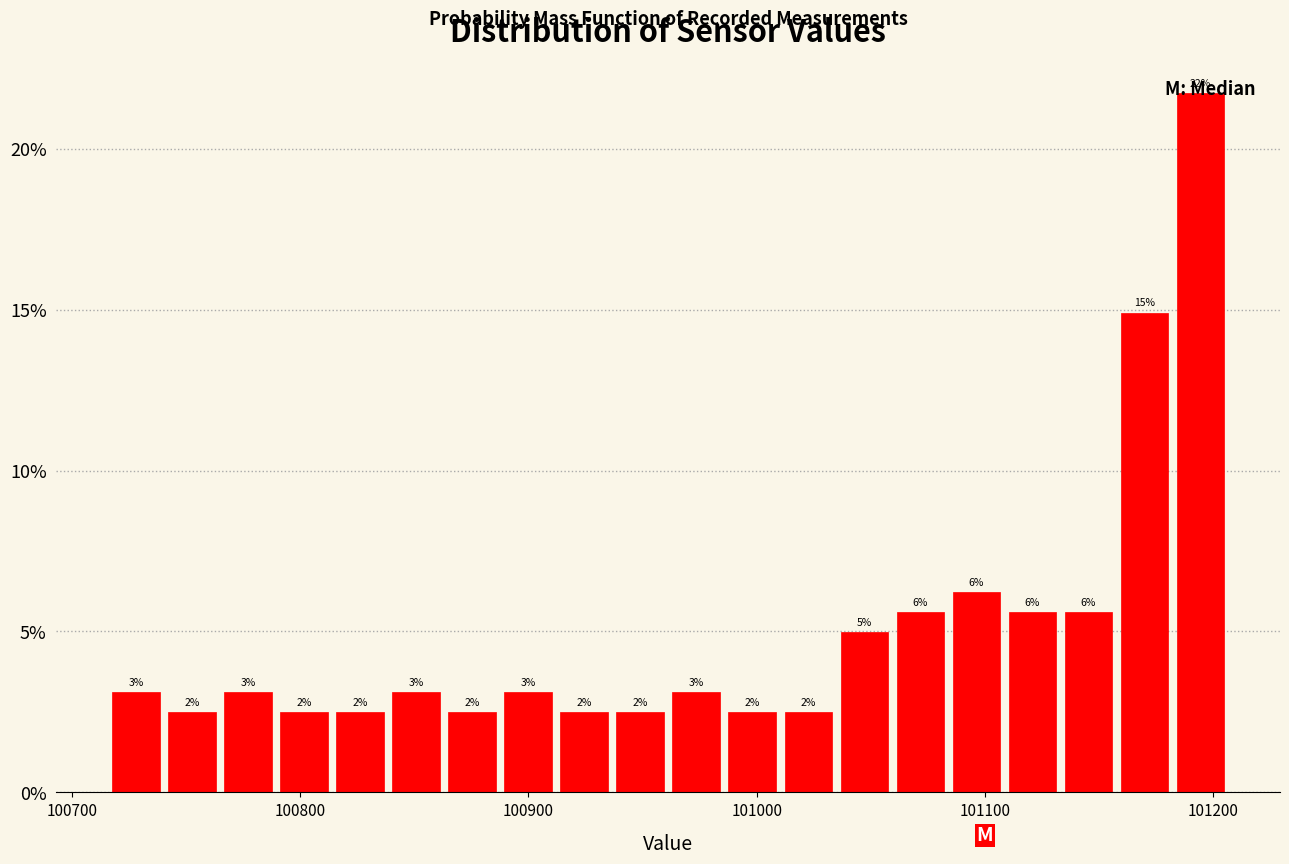

Around what value on the x-axis is the tallest bar? Give the approximate position of its centre, as read against the axis.

101190